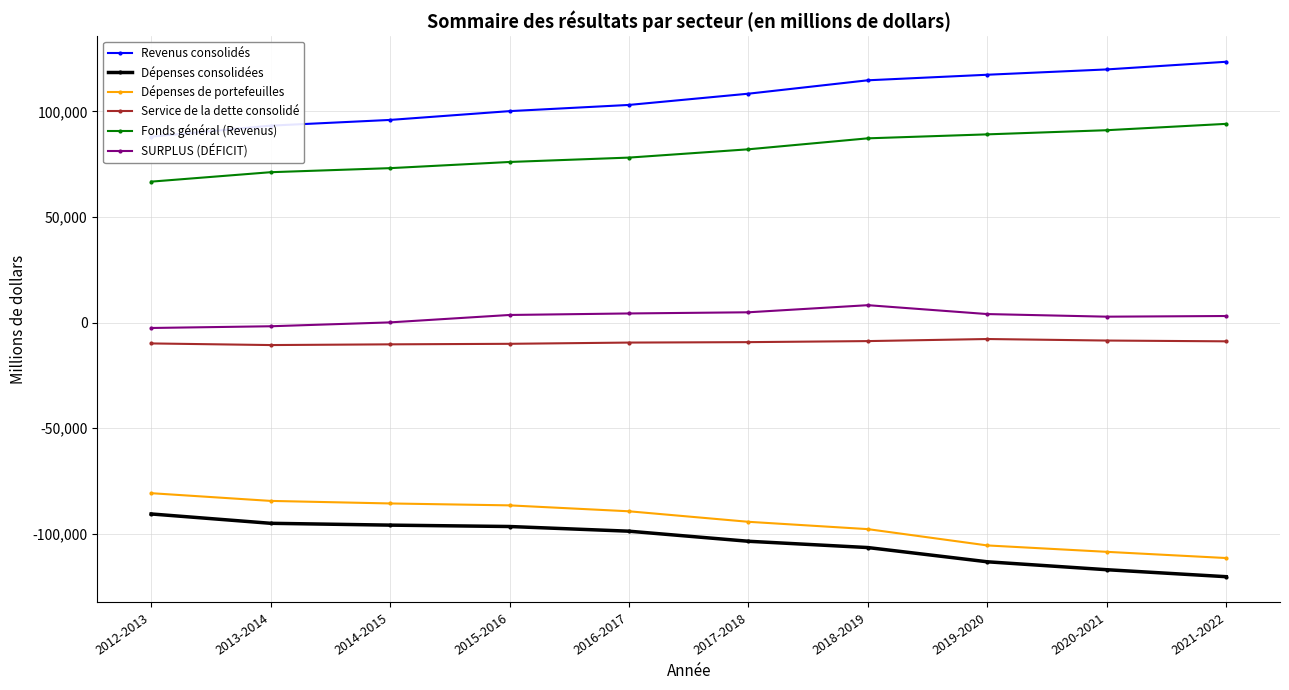

Is the value of Revenus consolidés at 2014-2015 greater than the value of Service de la dette consolidé at 2015-2016?

Yes